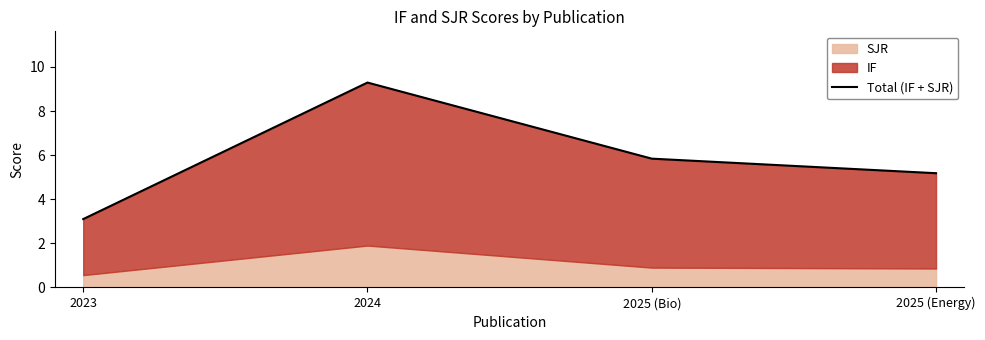

What is the greatest value displayed?

9.3